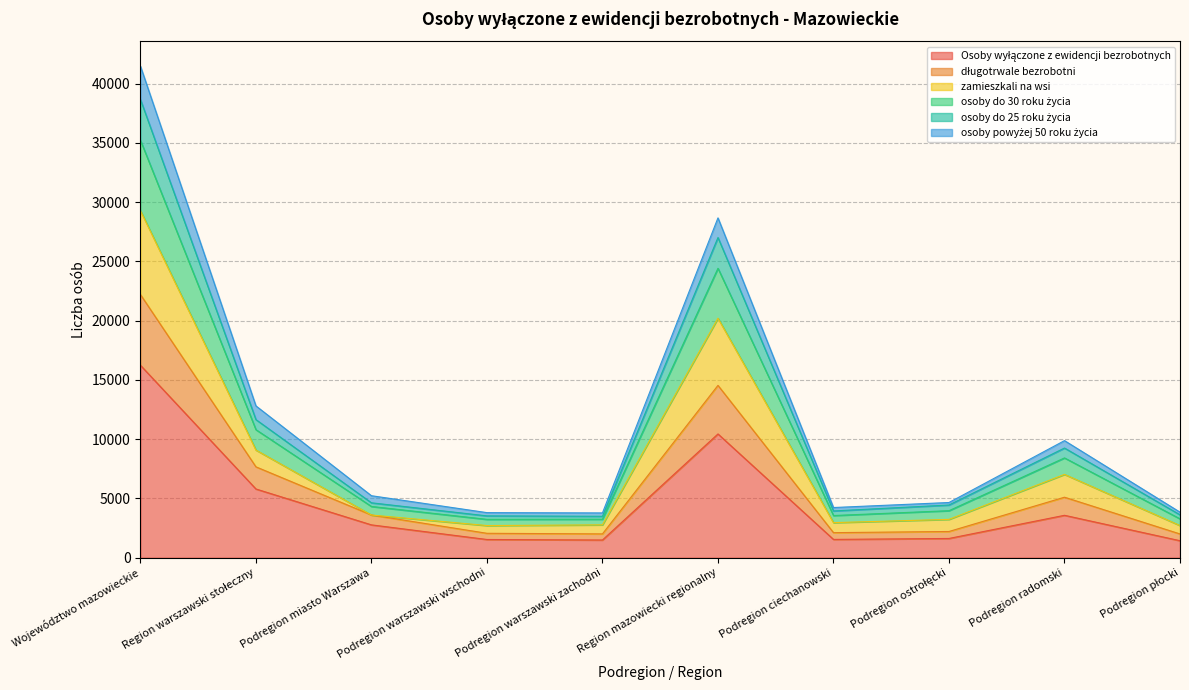

Is the value of osoby do 25 roku życia at Podregion radomski greater than the value of długotrwale bezrobotni at Podregion warszawski wschodni?

Yes